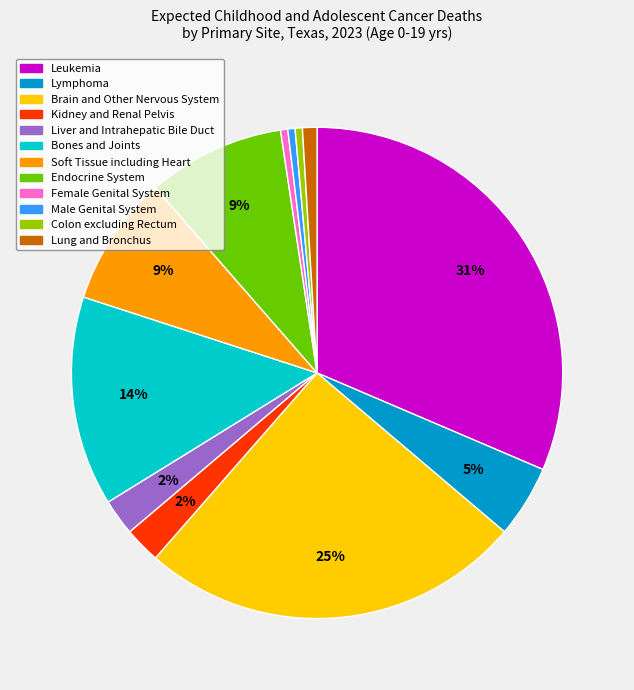

What is the largest slice in the pie chart?

Leukemia